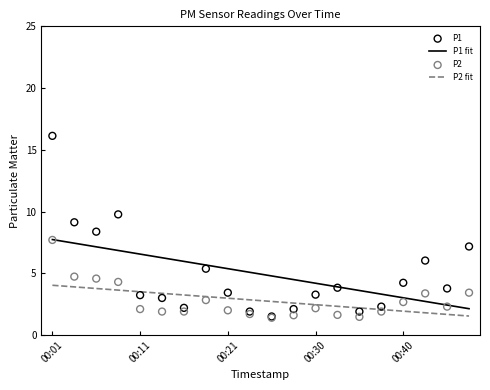

Which series contains the highest Y value?

P1